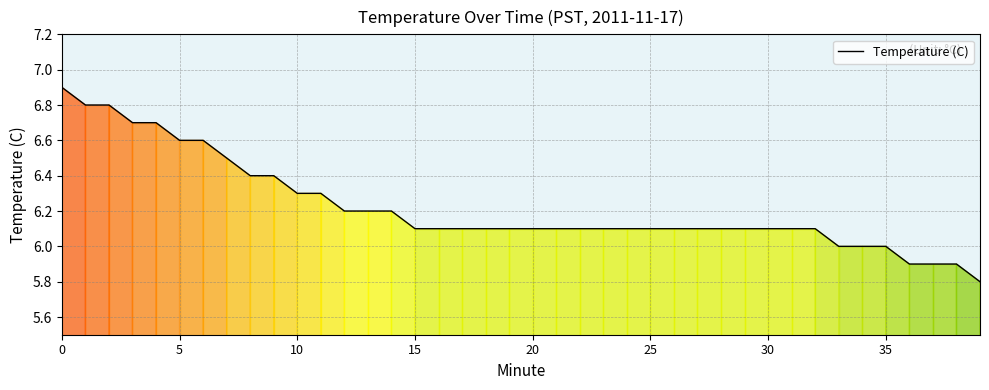

What is the smallest value displayed?

5.8